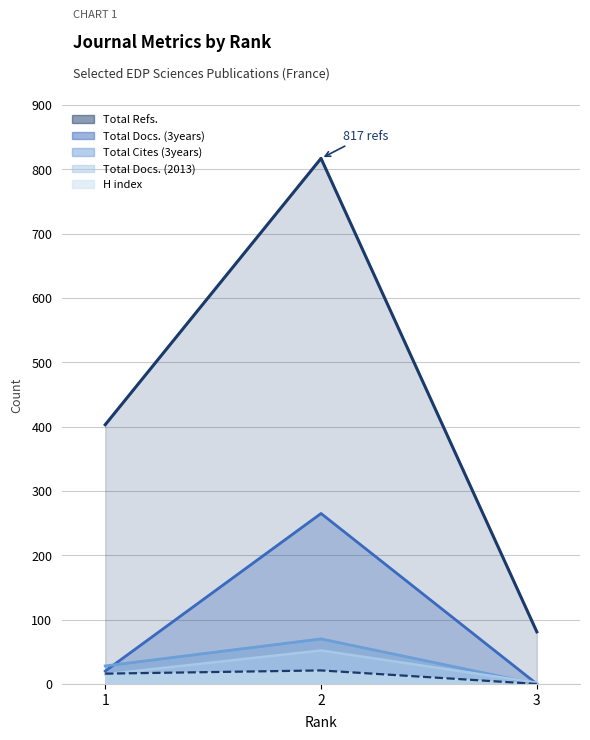

How many H index values are between 0 and 21?

3